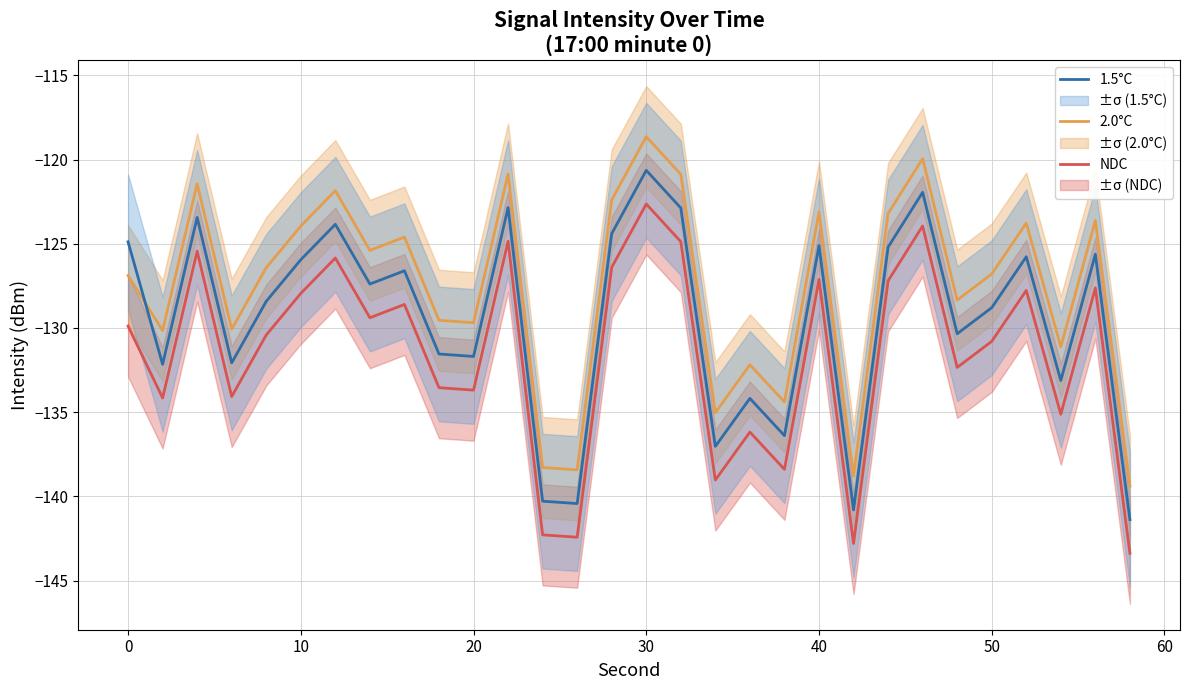

The value of 2.0°C at 30 is -118.6. True or false?

True